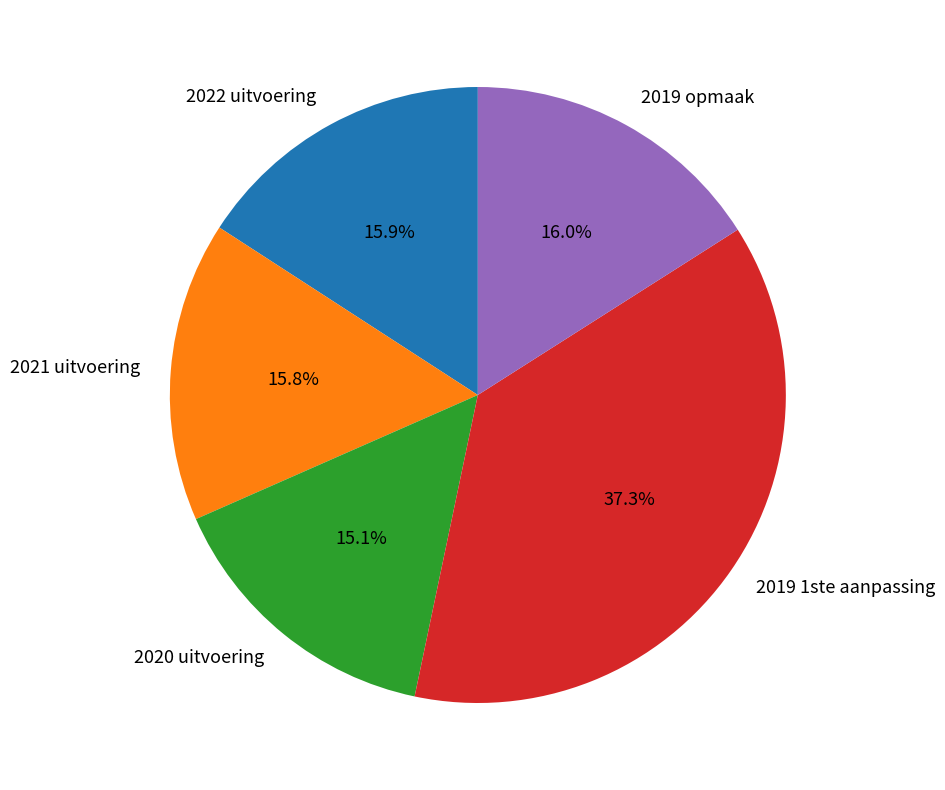

Is there a majority slice in this chart?

No